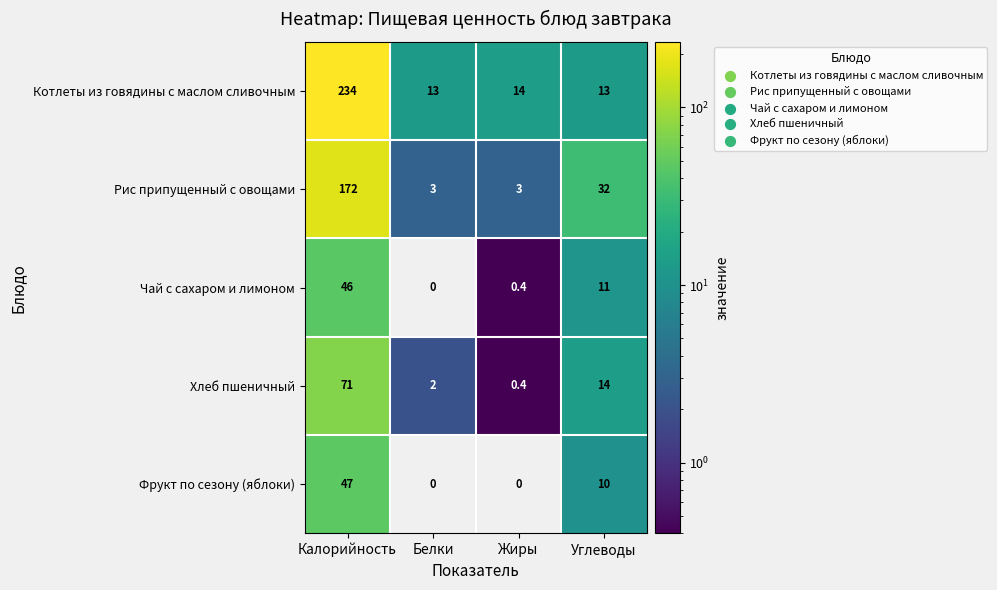

Which series has the largest total across all categories?

Котлеты из говядины с маслом сливочным